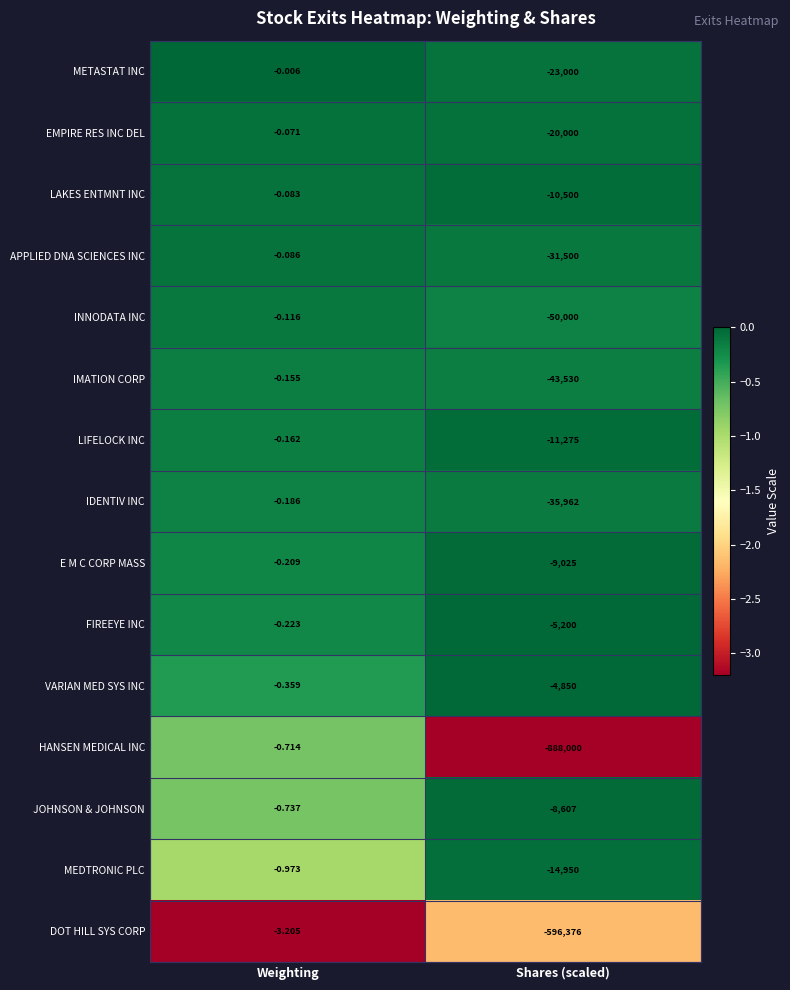

Which series changed the most between Weighting and Shares (scaled)?

HANSEN MEDICAL INC